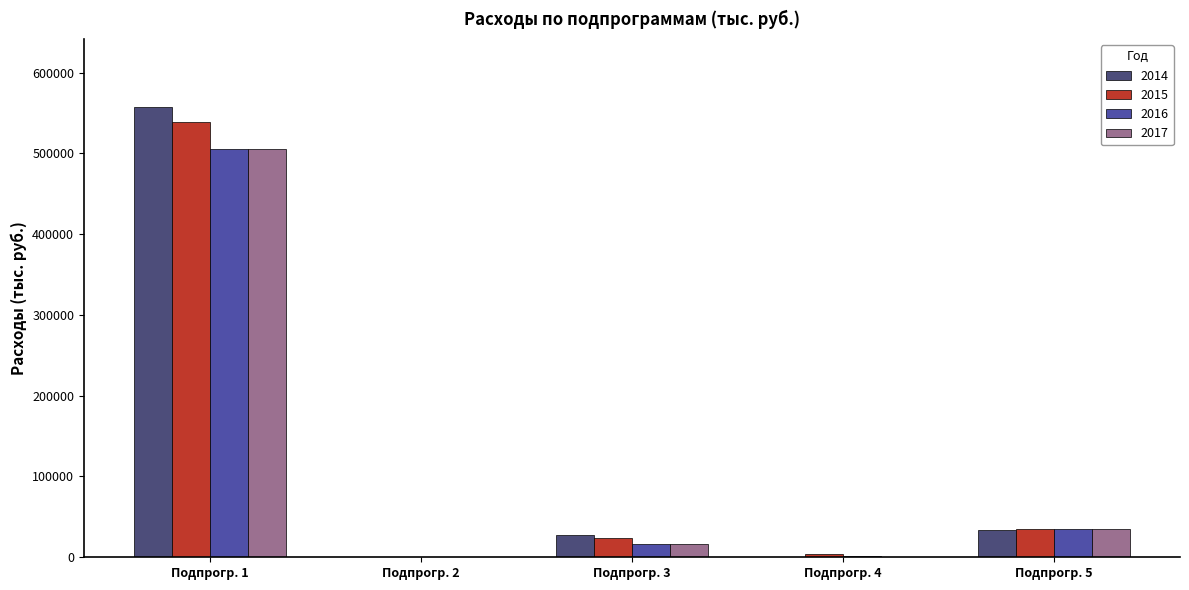

What is the sum of the 2015 values at Подпрогр. 3 and Подпрогр. 5?

59498.5